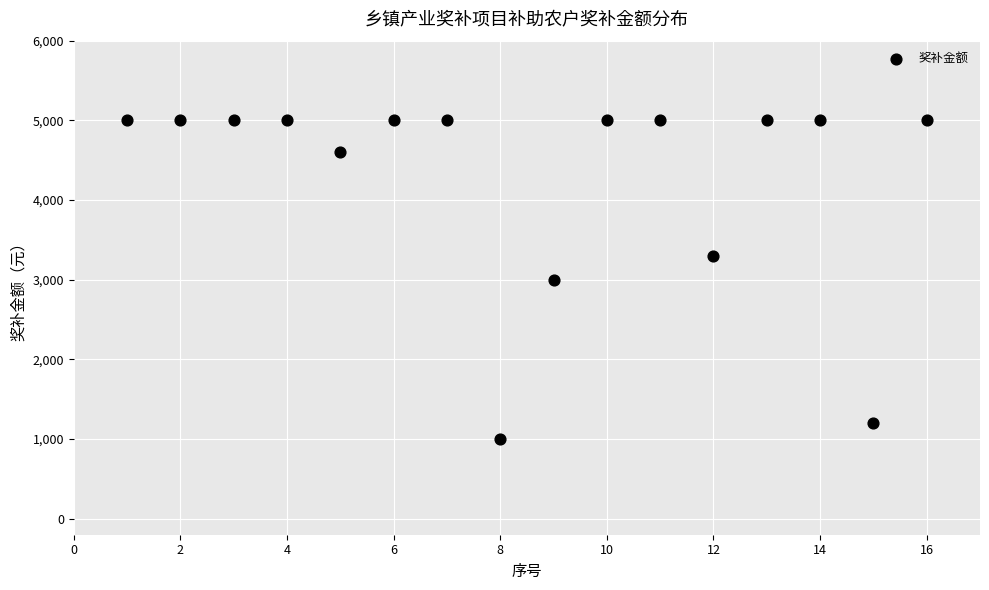

What is the range of X values (max minus min)?

15